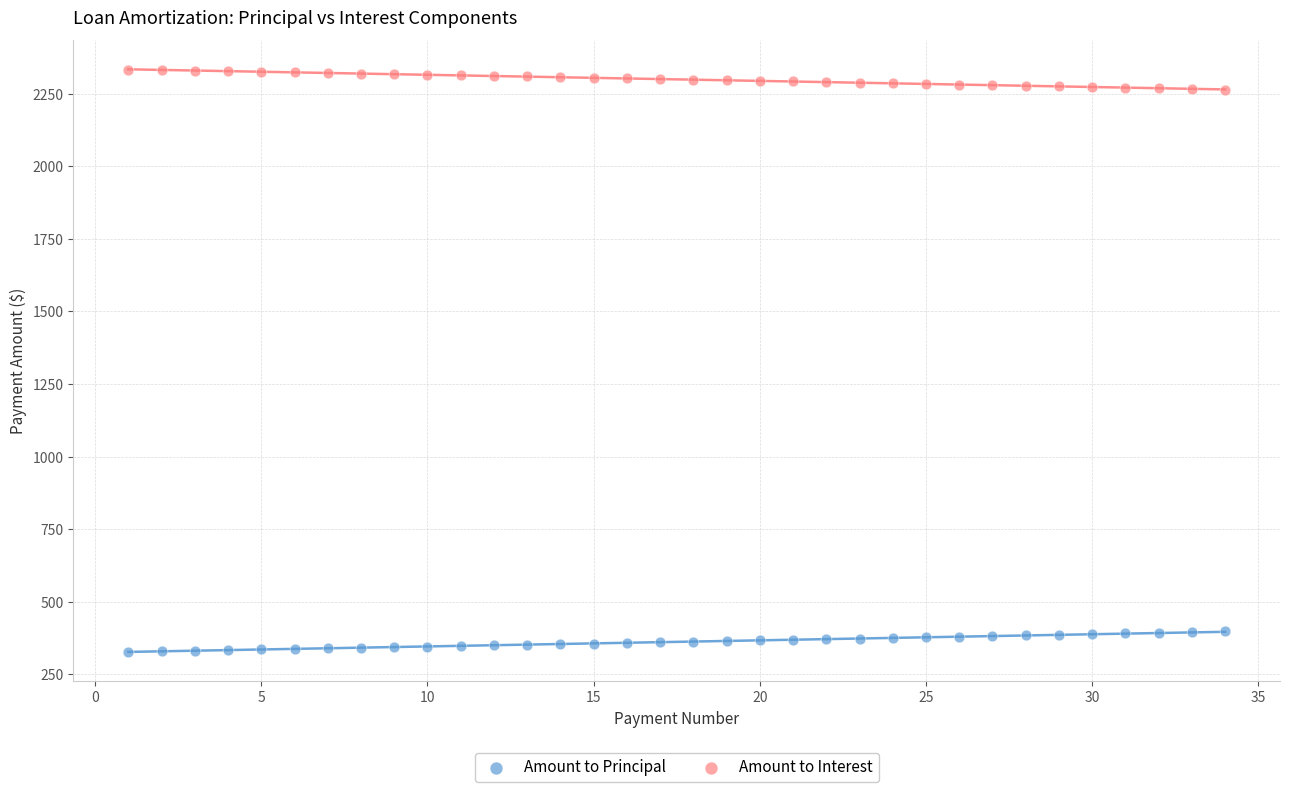

Which series reaches the maximum Y coordinate?

Amount to Interest